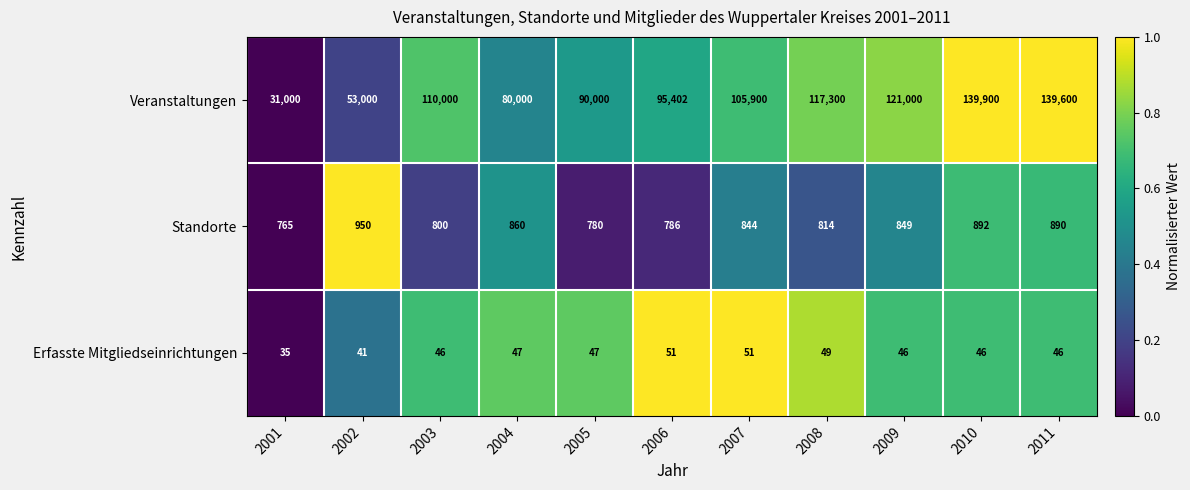

Count the number of categories in the chart.

11